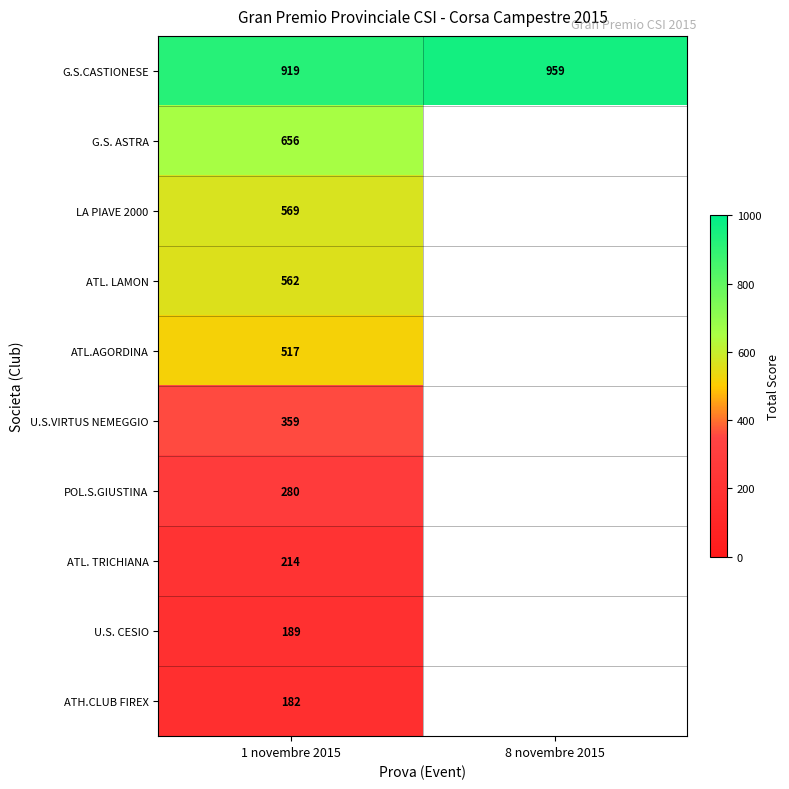

Which has a higher value, 1 novembre 2015 or 8 novembre 2015?

8 novembre 2015